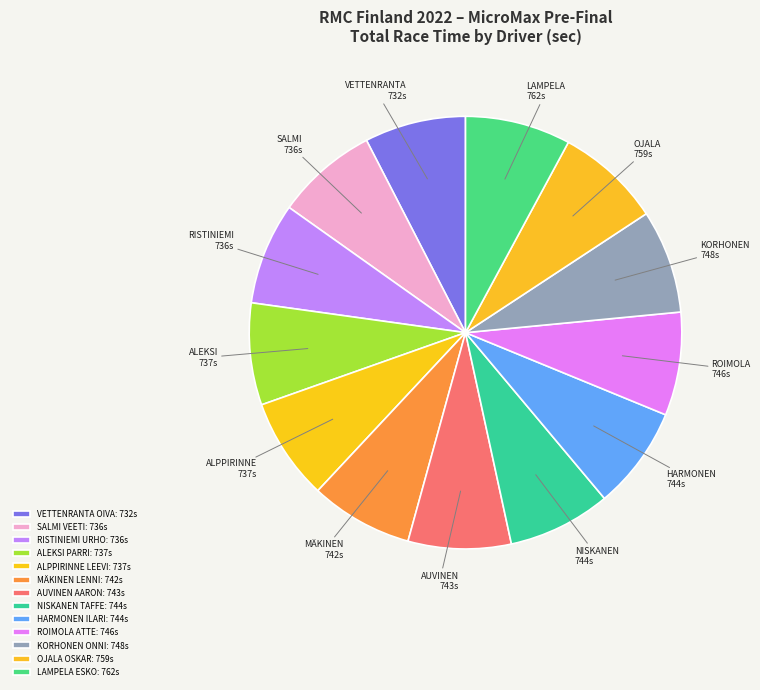

How many segments does this pie chart have?

13